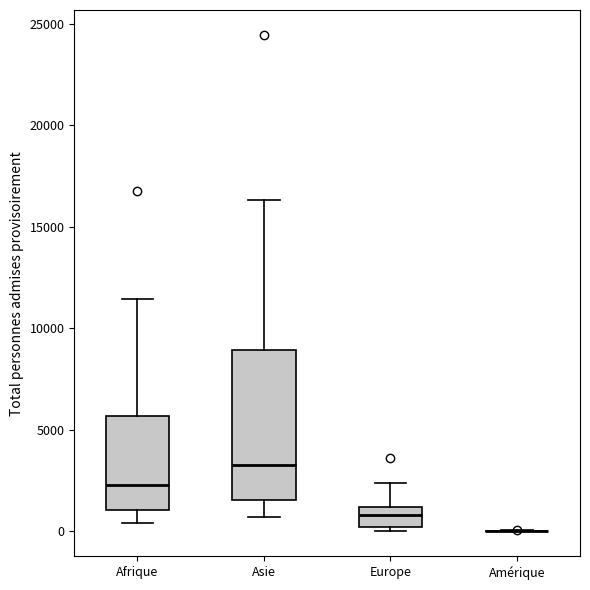

Reading left to right, read every box against the y-axis: the position of its median line, the range the box covers, and the ends of its whiskers. The values are not printed on the chart, so give them approximately, as read against the axis.

Afrique: median 2500, box 1000 to 5500, whiskers 500 to 11500
Asie: median 3500, box 1500 to 9000, whiskers 500 to 16500
Europe: median 1000 (inside the box), box 0 to 1000, whiskers 0 (just below the box's lower edge) to 2500
Amérique: box collapsed to a line at 0, whiskers 0 to 0